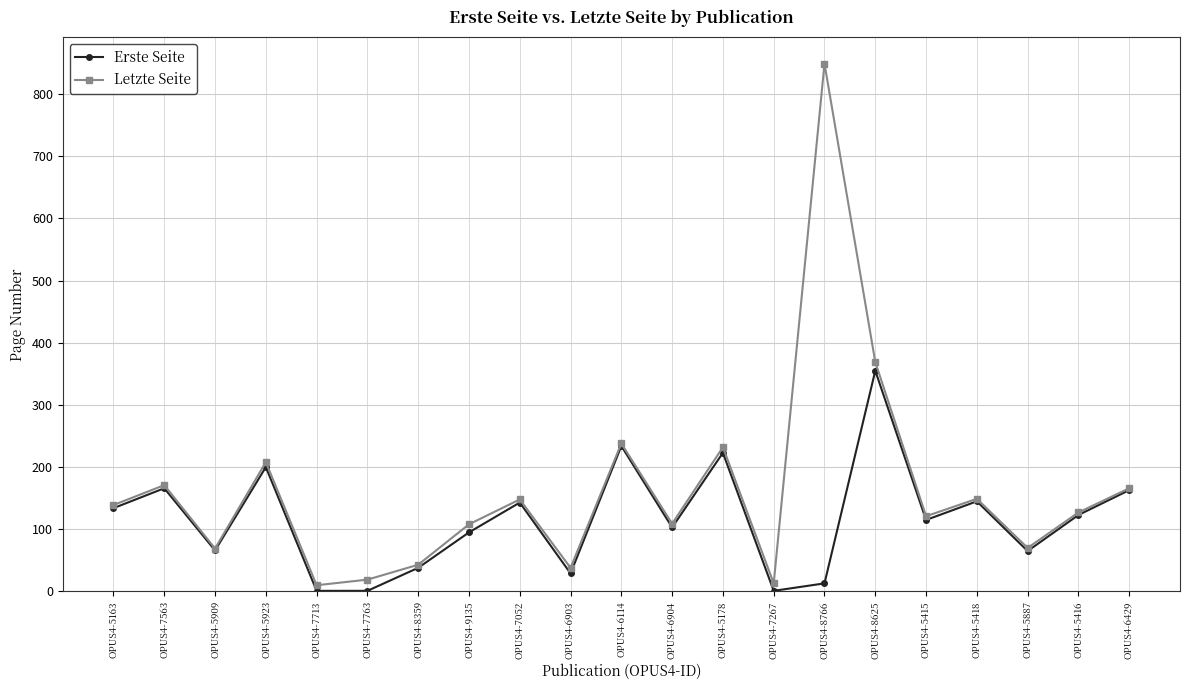

Between OPUS4-6114 and OPUS4-7267, which series saw the biggest shift?

Erste Seite